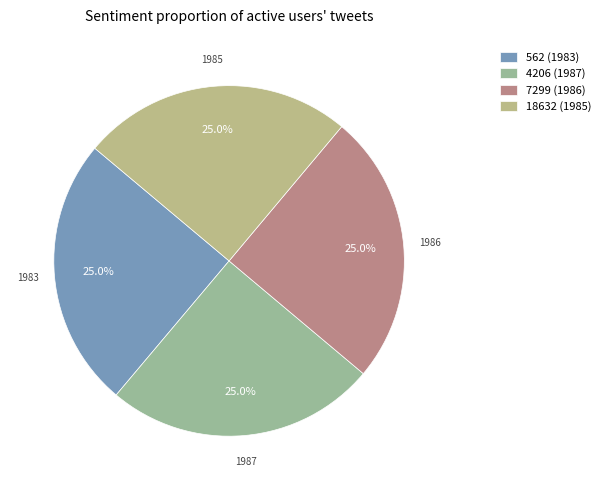

To the nearest percent, what portion does 4206 represent?

25%